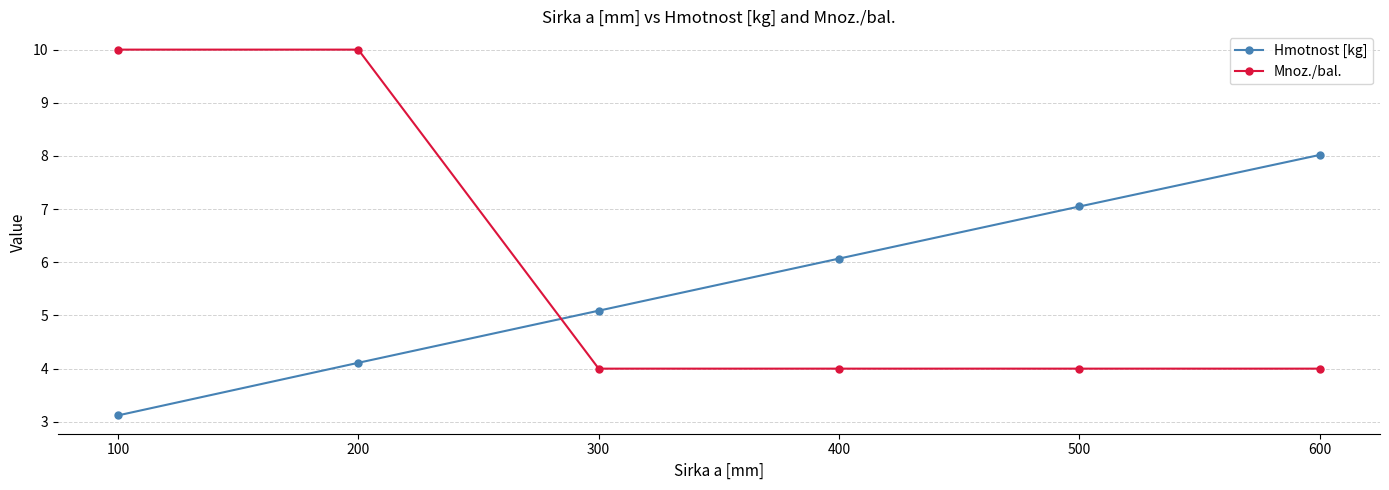

What is the average value of the Mnoz./bal. series?

6.0